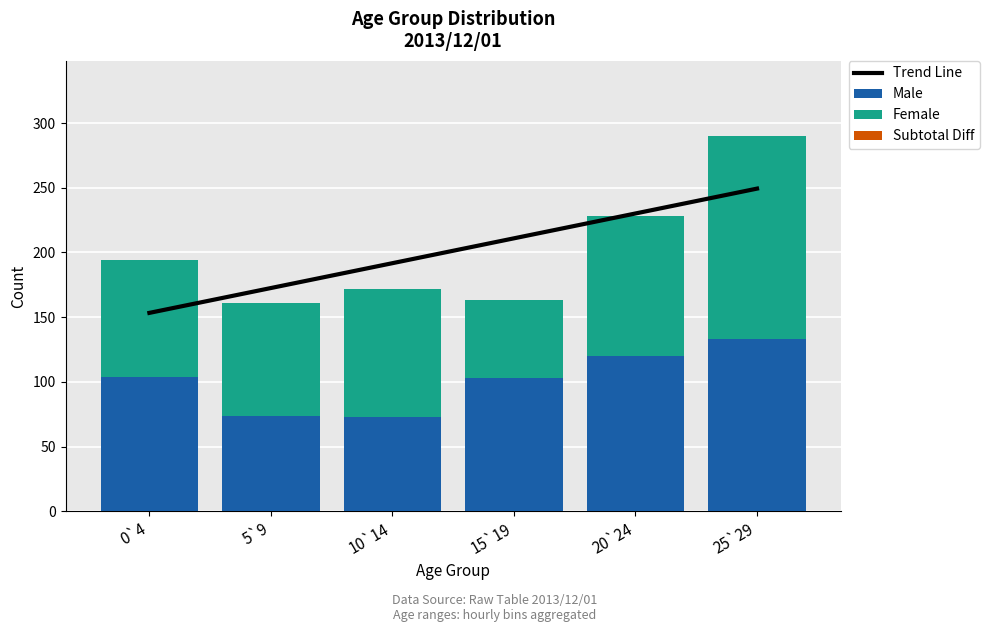

Which category has the highest value in the Male series?

25`29